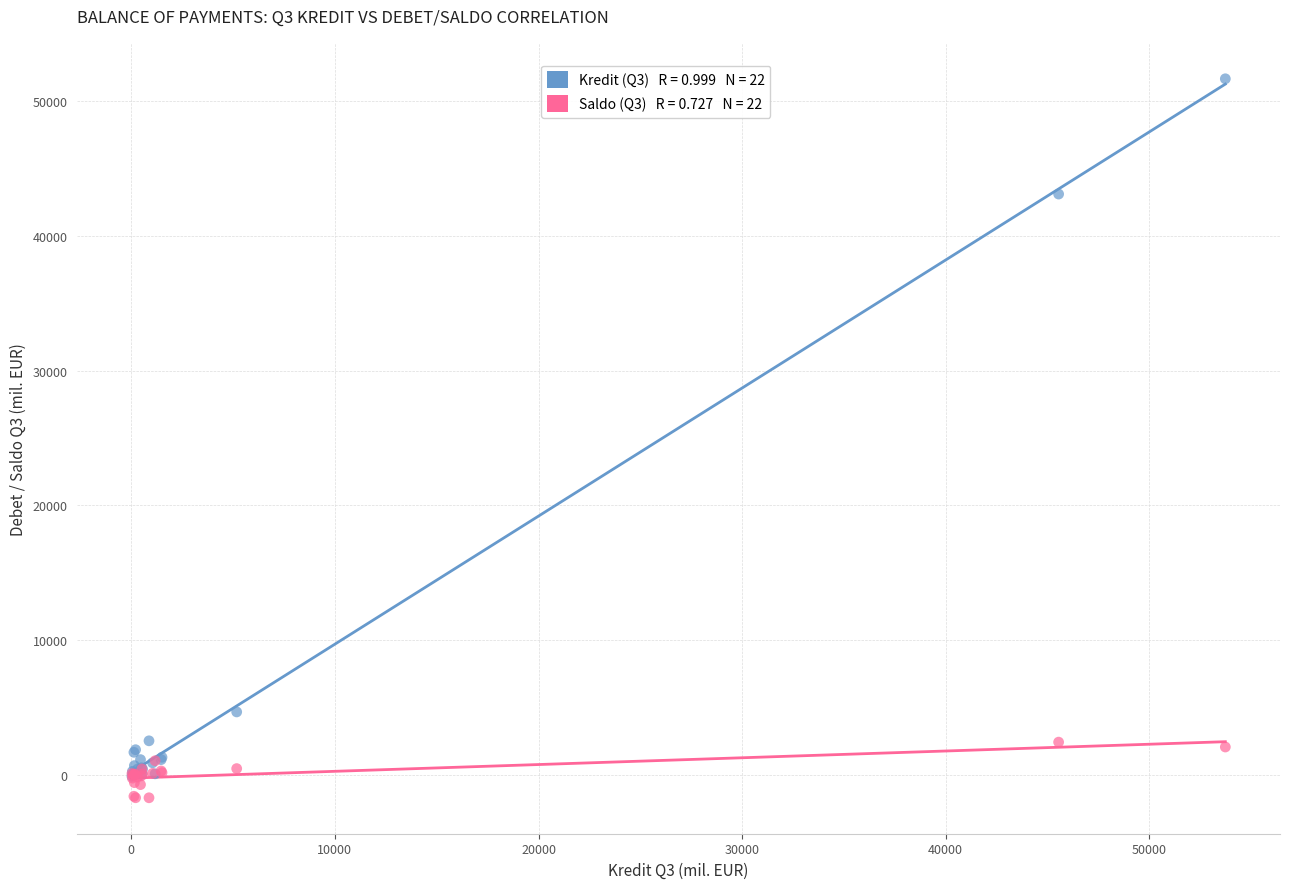

Across all series, what Y value is closest to 24983?

43095.2